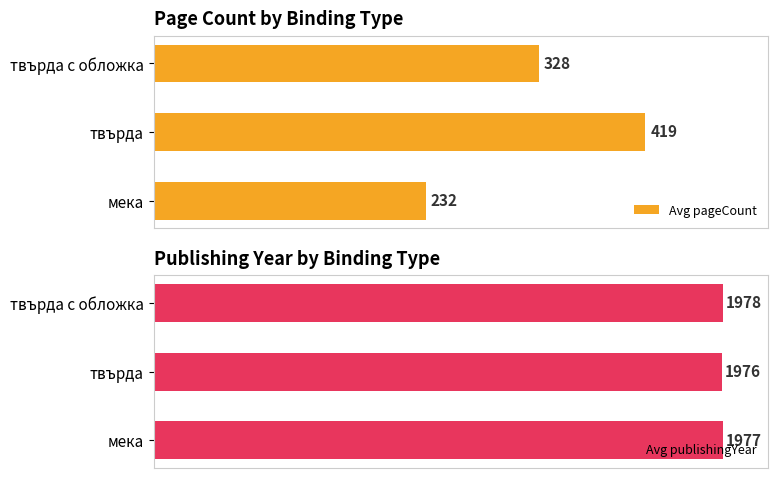

Rank the series by their average value, from lowest to highest.

Avg pageCount, Avg publishingYear